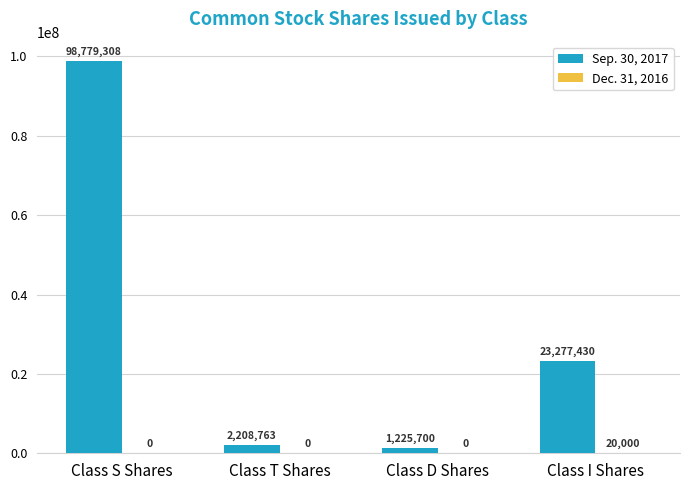

At which category is the sum across all series the highest?

Class S Shares